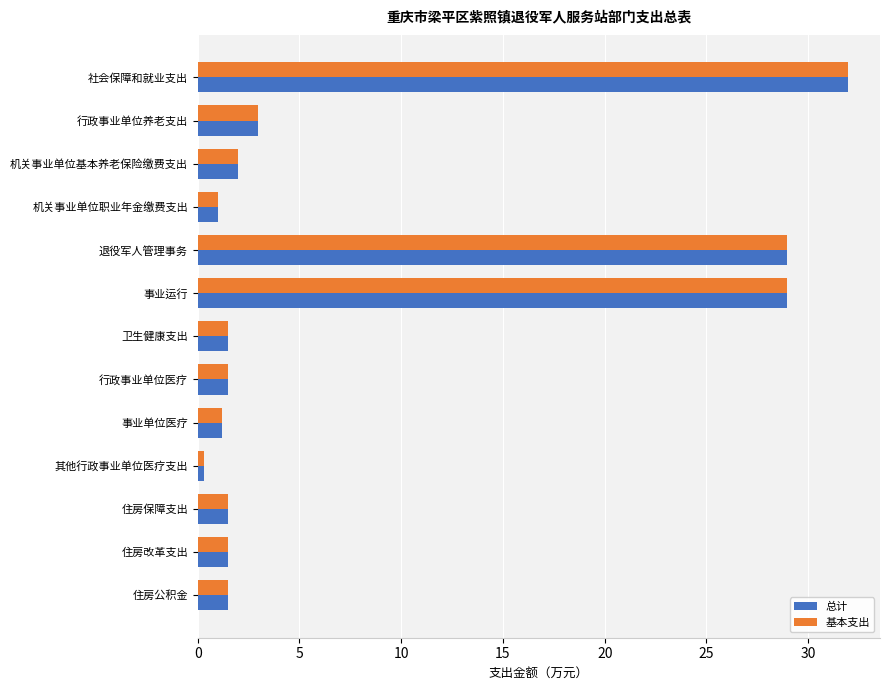

Read the 总计 value at 事业单位医疗.

1.2